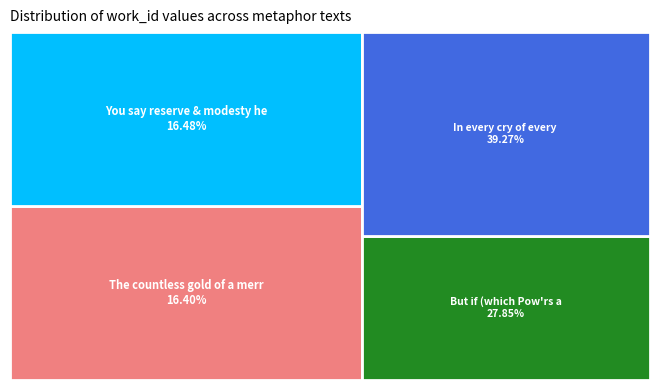

What percentage is the But if (which Pow'rs above prevent) slice, to the nearest percent?

28%